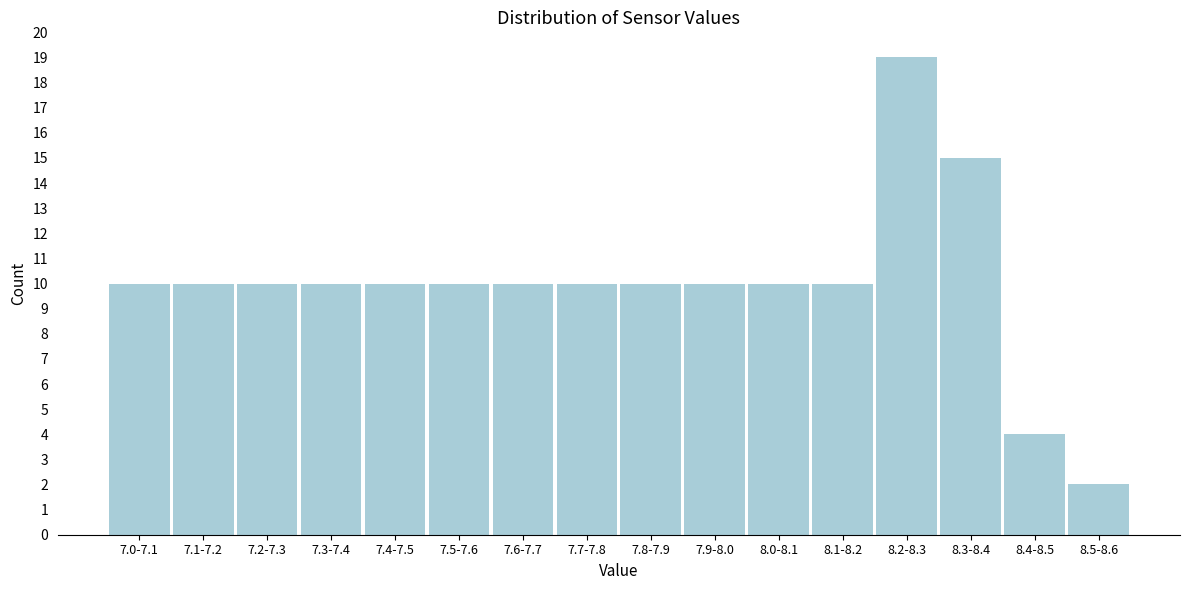

Reading left to right, extract all data points from this chart.

7.0-7.1=10	7.1-7.2=10	7.2-7.3=10	7.3-7.4=10	7.4-7.5=10	7.5-7.6=10	7.6-7.7=10	7.7-7.8=10	7.8-7.9=10	7.9-8.0=10	8.0-8.1=10	8.1-8.2=10	8.2-8.3=19	8.3-8.4=15	8.4-8.5=4	8.5-8.6=2